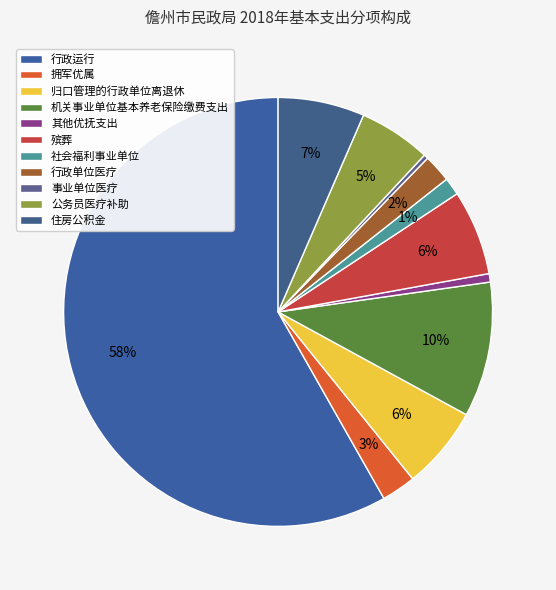

Combined, do 社会福利事业单位 and 机关事业单位基本养老保险缴费支出 account for over 50%?

No